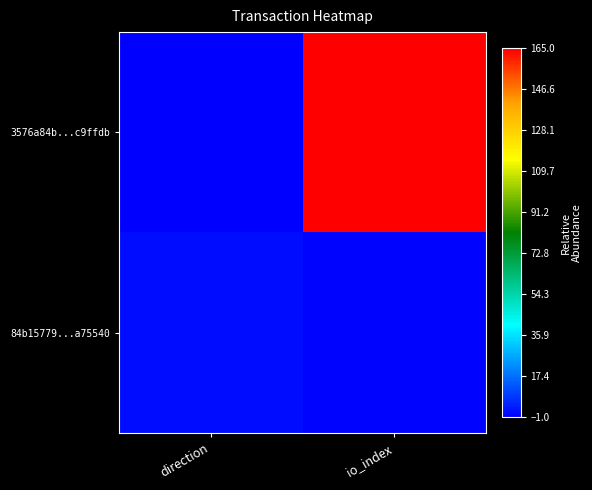

How many data points does each series have?

2